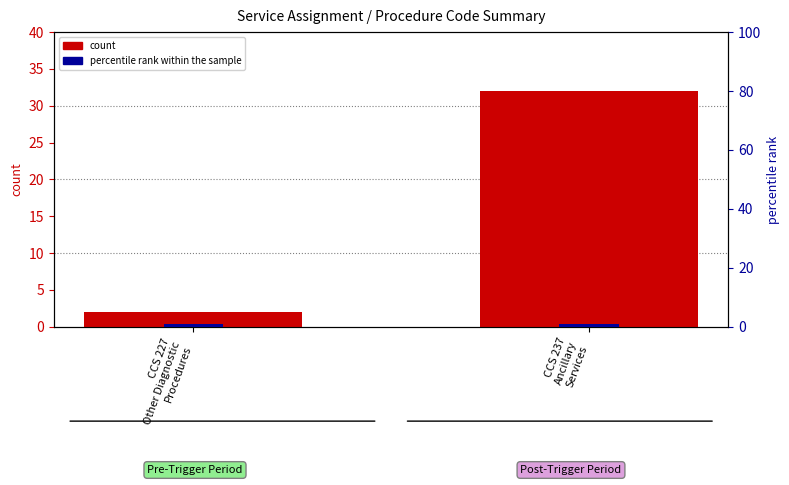

Reading left to right, transcribe all the data shown in this chart.

count: CCS 227
Other Diagnostic
Procedures=2	CCS 237
Ancillary
Services=32
percentile rank within the sample: CCS 227
Other Diagnostic
Procedures=1	CCS 237
Ancillary
Services=1